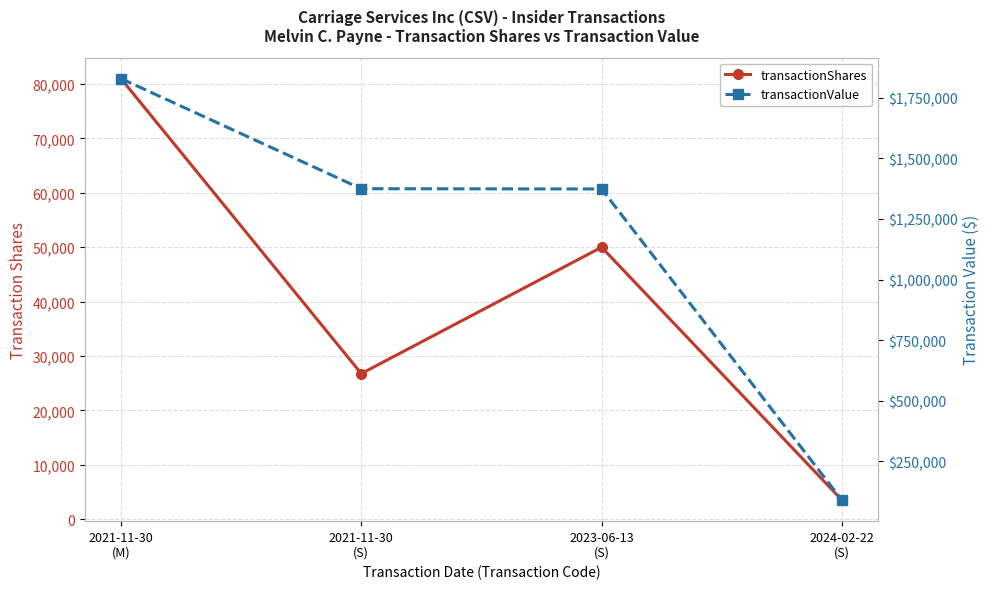

Reading left to right, extract all data points from this chart.

transactionShares: 2021-11-30
(M)=81000	2021-11-30
(S)=26773	2023-06-13
(S)=50000	2024-02-22
(S)=3524
transactionValue: 2021-11-30
(M)=1828980	2021-11-30
(S)=1374613	2023-06-13
(S)=1373520	2024-02-22
(S)=90144